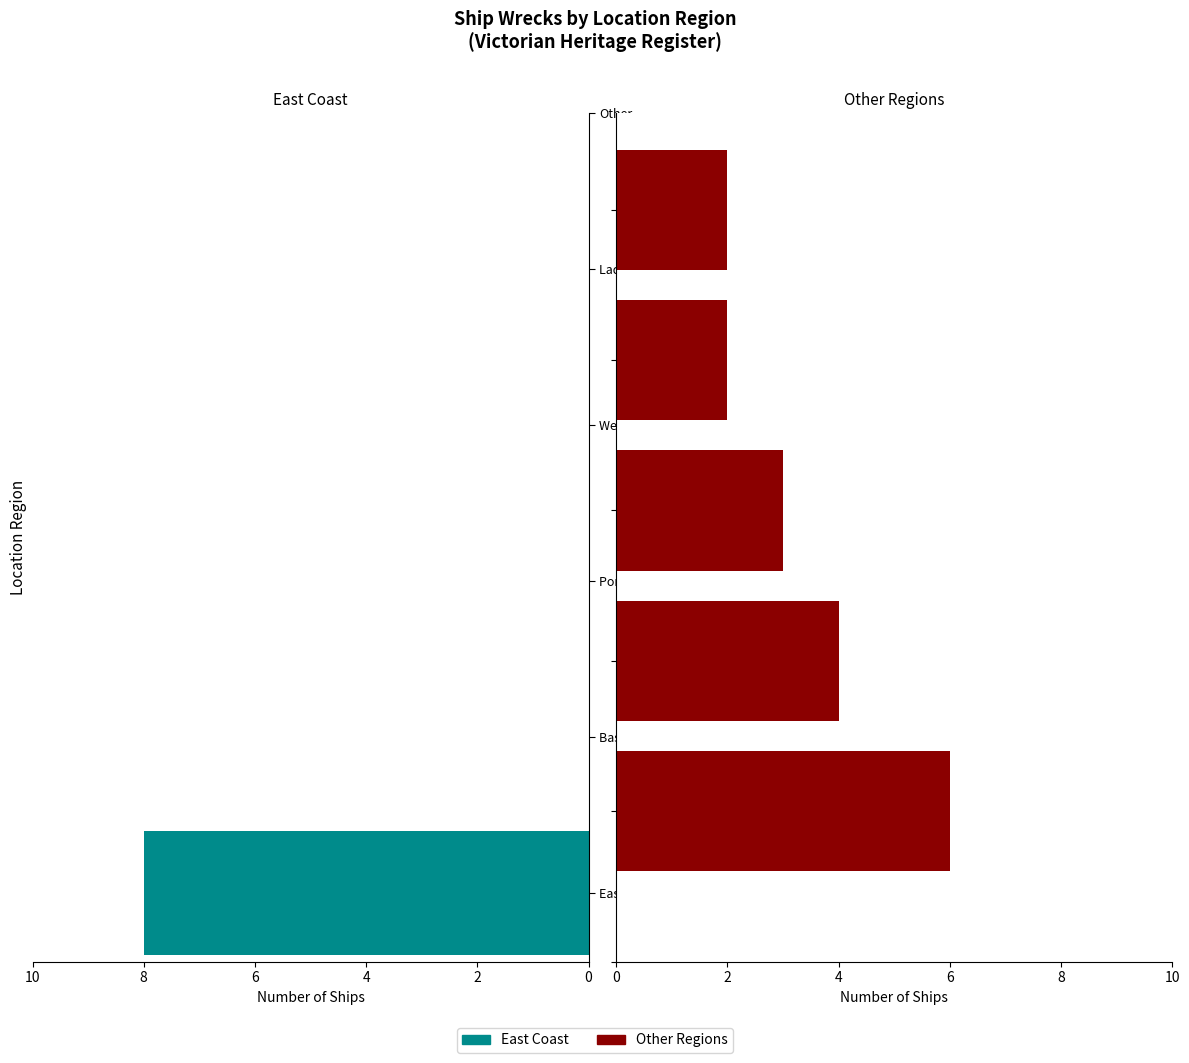

The chart shows a value of 1 at 6. True or false?

False